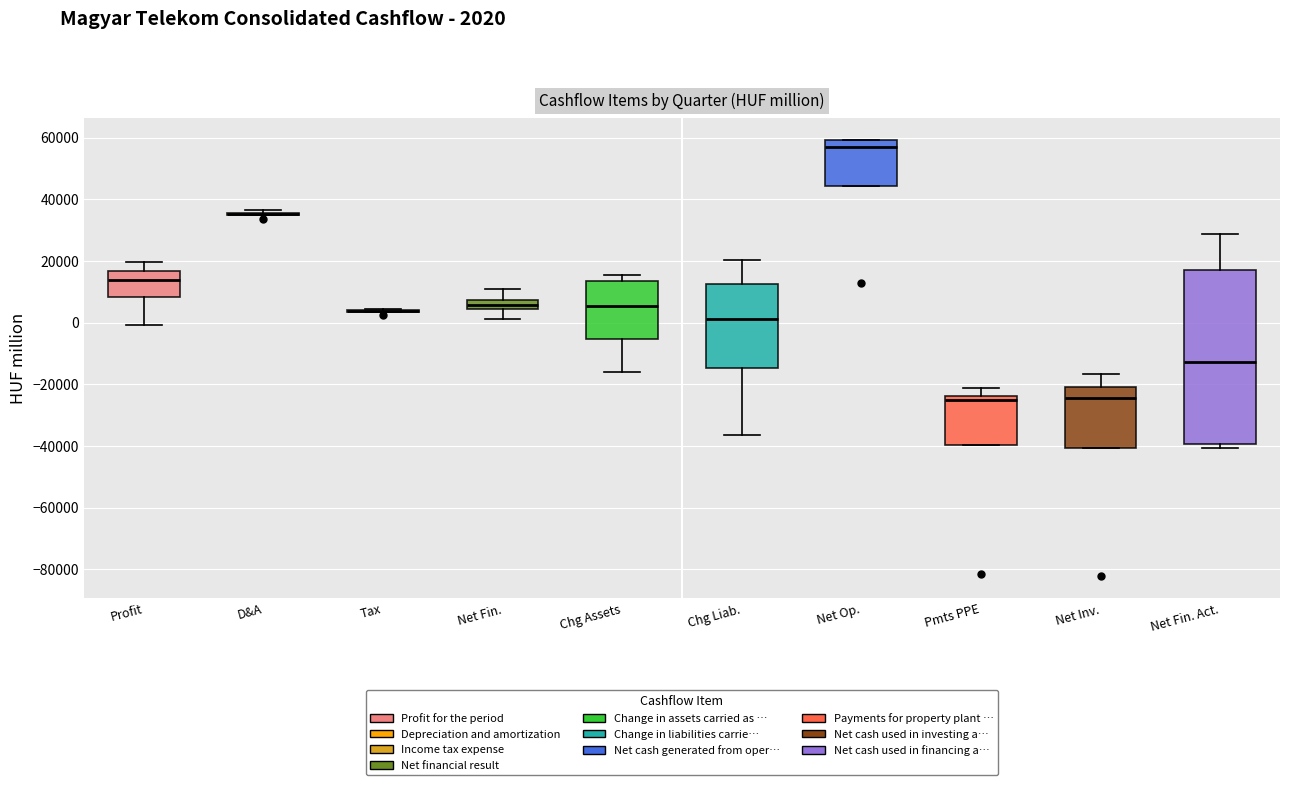

Reading left to right, transcribe this box plot: for each box, give where its median line is, the range the box spans, and where its two whiskers end, as read against the y-axis. The values are not printed on the chart, so give them approximately, as read against the axis.

Profit: median 14000, box 8000 to 16000, whiskers 0 to 20000
D&A: box collapsed to a line at 36000, whiskers 34000 to 36000
Tax: box collapsed to a line at 4000, whiskers 4000 to 4000
Net Fin.: median 6000, box 4000 to 8000, whiskers 2000 to 10000
Chg Assets: median 6000, box -6000 to 14000, whiskers -16000 to 16000
Chg Liab.: median 2000, box -14000 to 12000, whiskers -36000 to 20000
Net Op.: median 58000, box 44000 to 60000, whiskers 44000 to 60000
Pmts PPE: median -26000, box -40000 to -24000, whiskers -40000 to -22000
Net Inv.: median -24000, box -40000 to -20000, whiskers -40000 to -16000
Net Fin. Act.: median -12000, box -40000 to 18000, whiskers -40000 (just below the box's lower edge) to 28000